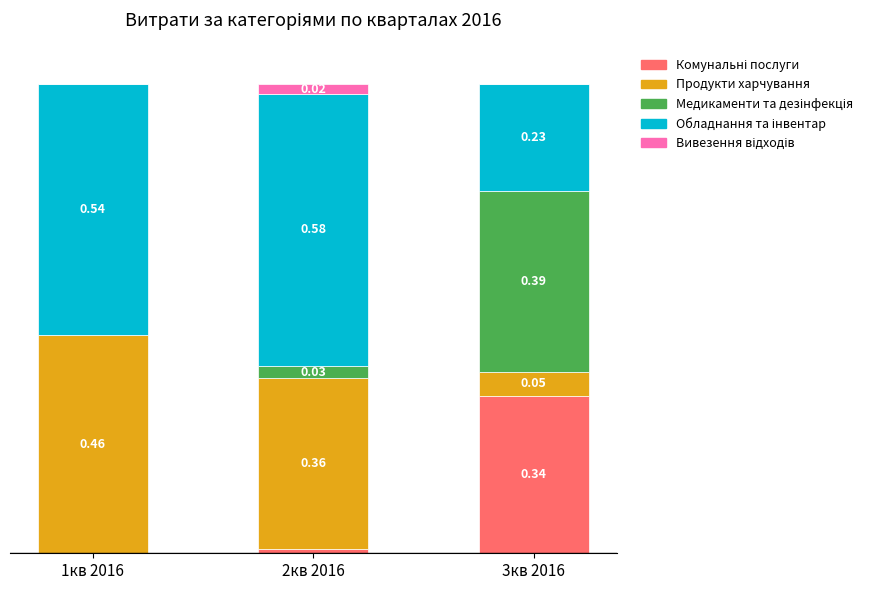

Are the bars grouped side by side (vs. stacked)?

No